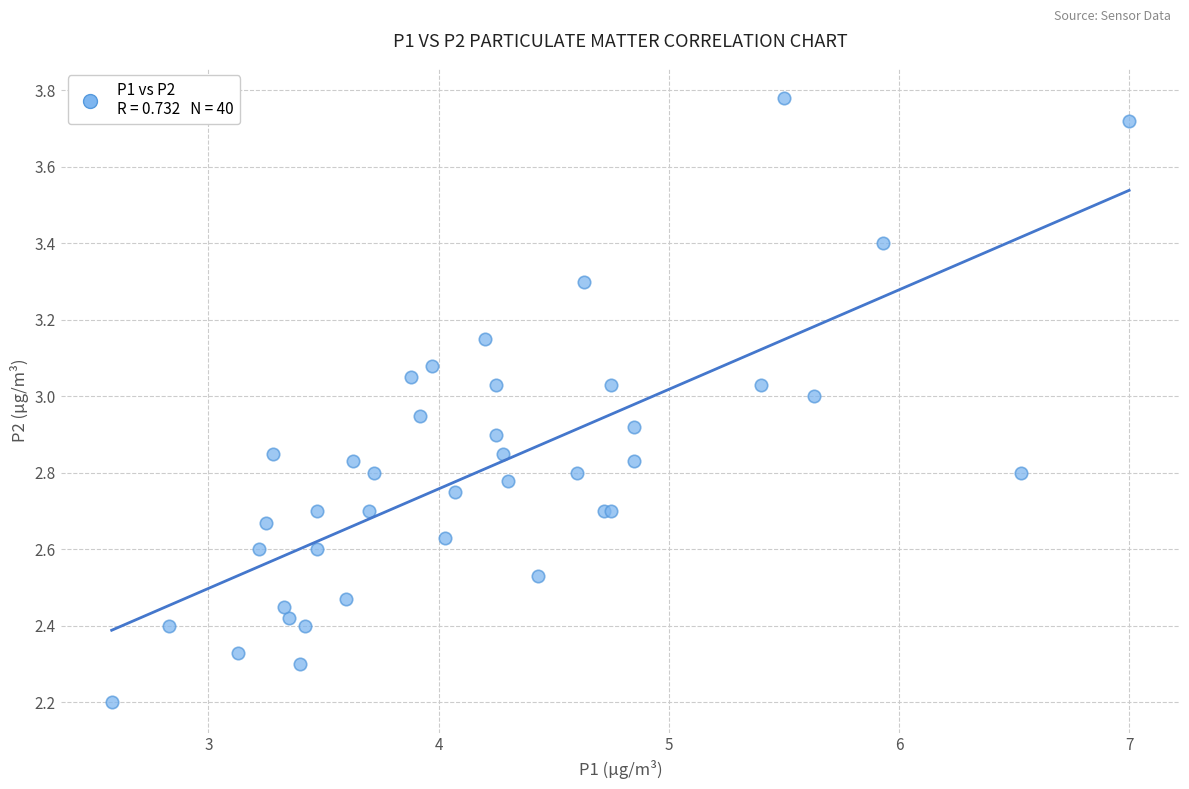

What Y value in the scatter plot is closest to 2?

2.2